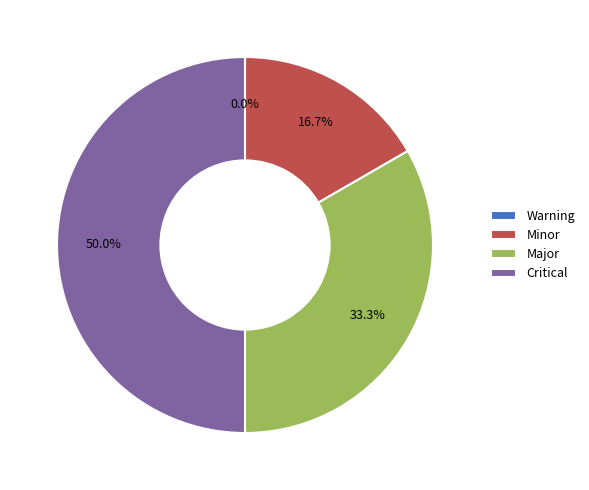

To the nearest percent, what portion does Major represent?

33%